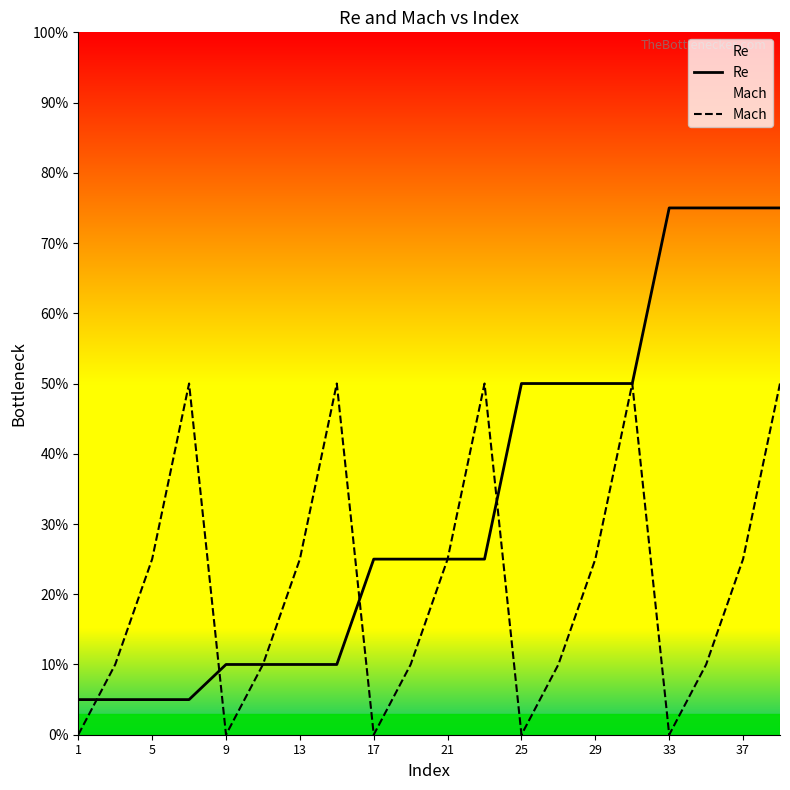

What is the average value of the Re series?

0.3